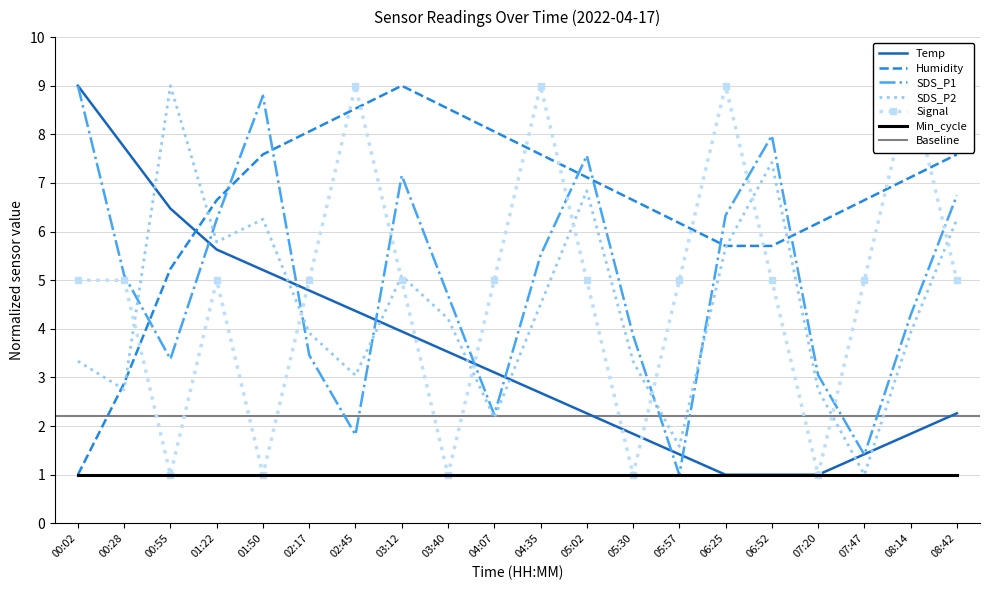

What is the sum of all Humidity values?

132.0